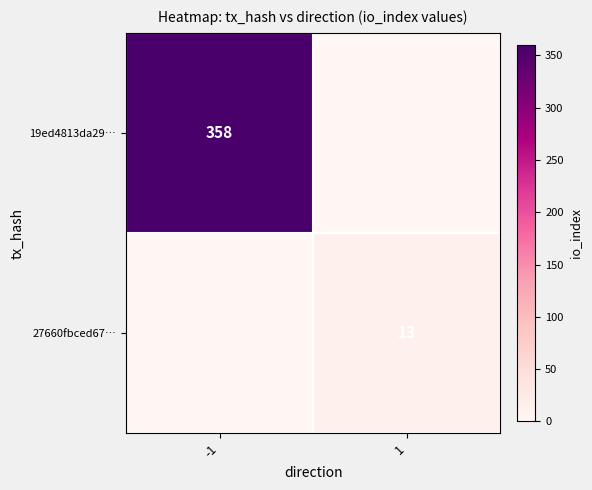

The value of 27660fbced67… at 1 is 22. True or false?

False